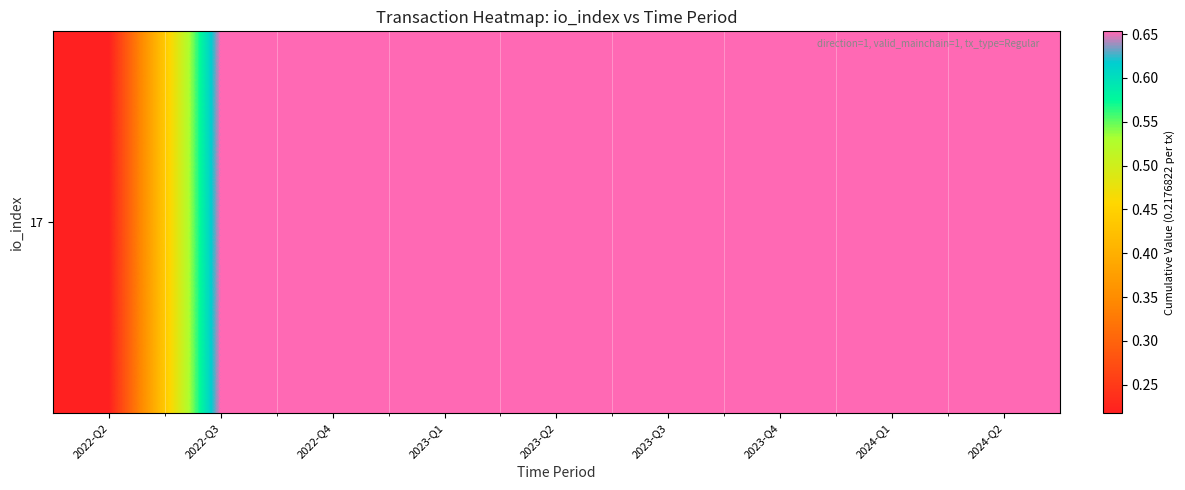

Rank the categories by value from highest to lowest.

2022-Q3, 2022-Q4, 2023-Q1, 2023-Q2, 2023-Q3, 2023-Q4, 2024-Q1, 2024-Q2, 2022-Q2